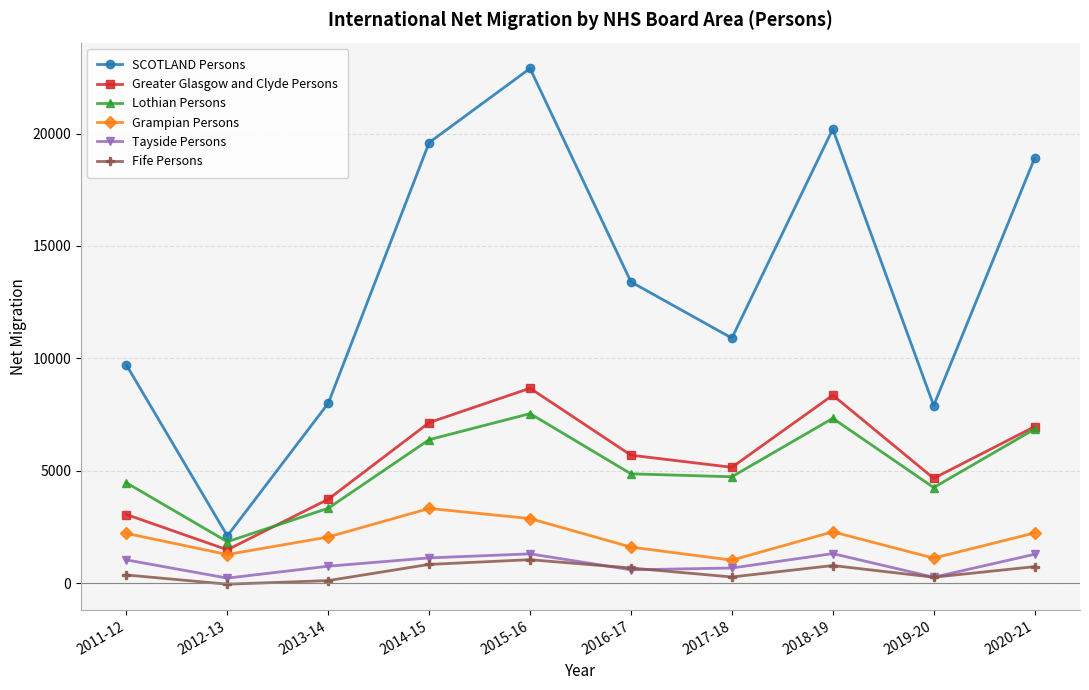

Which series has the largest total across all categories?

SCOTLAND Persons